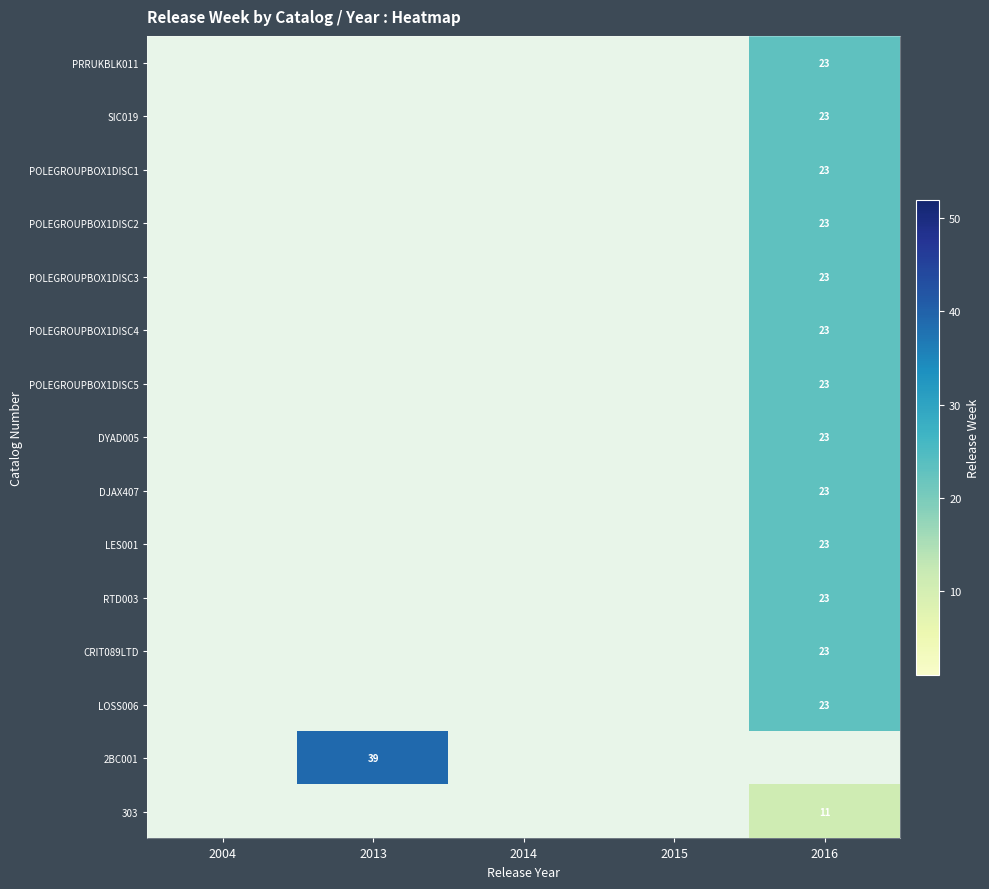

Which label corresponds to the largest value in the chart?

2013